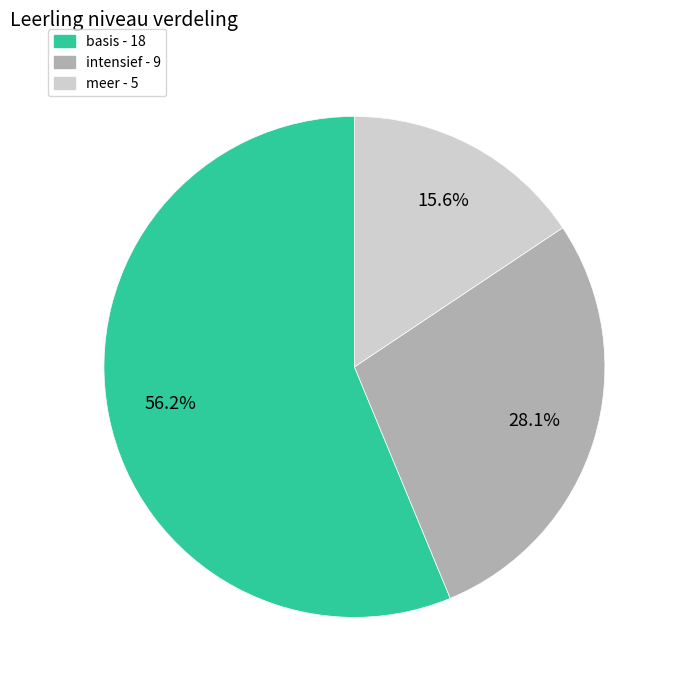

To the nearest percent, what percentage of the pie is basis?

56%